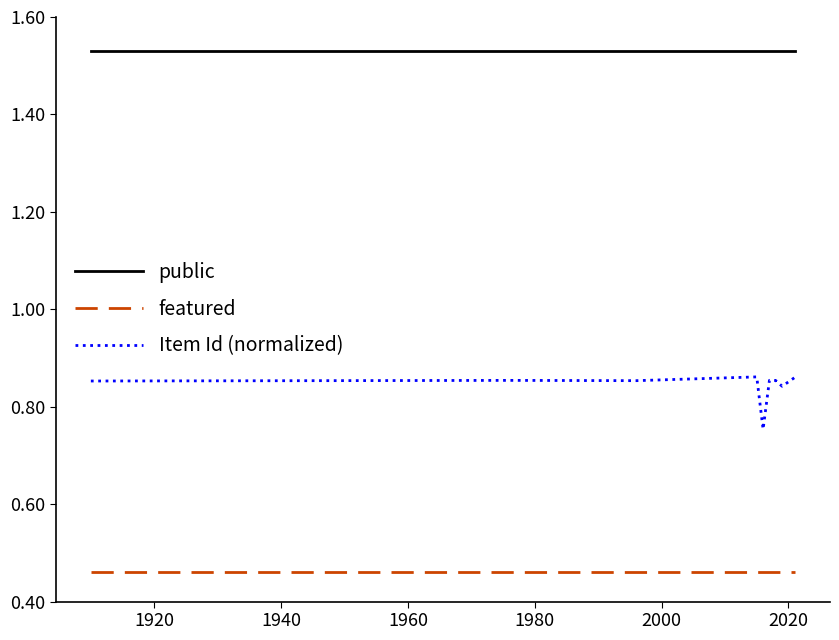

The Item Id (normalized) series shows 1.4 at 11. True or false?

False